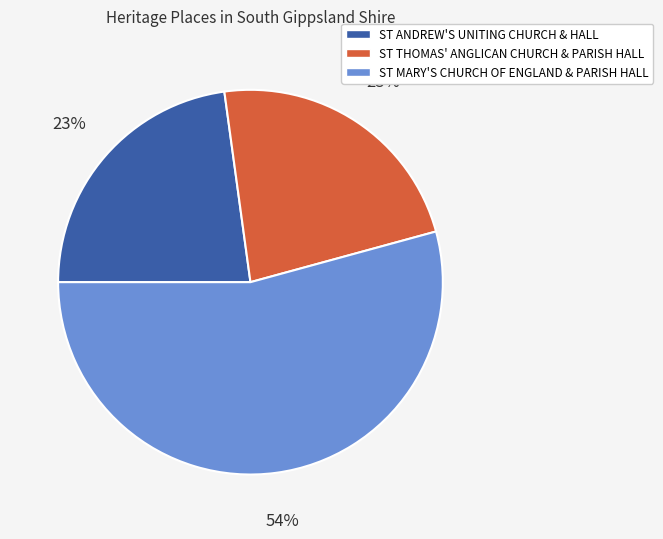

The ST THOMAS' ANGLICAN CHURCH & PARISH HALL slice represents 23% of the pie. True or false?

True